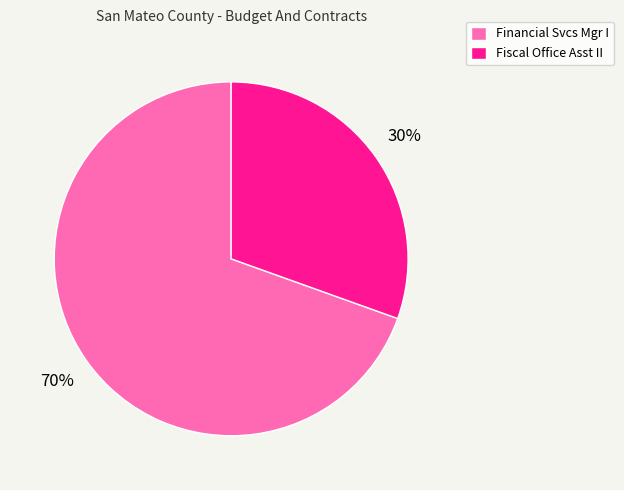

Is there any slice that represents more than half of the pie?

Yes